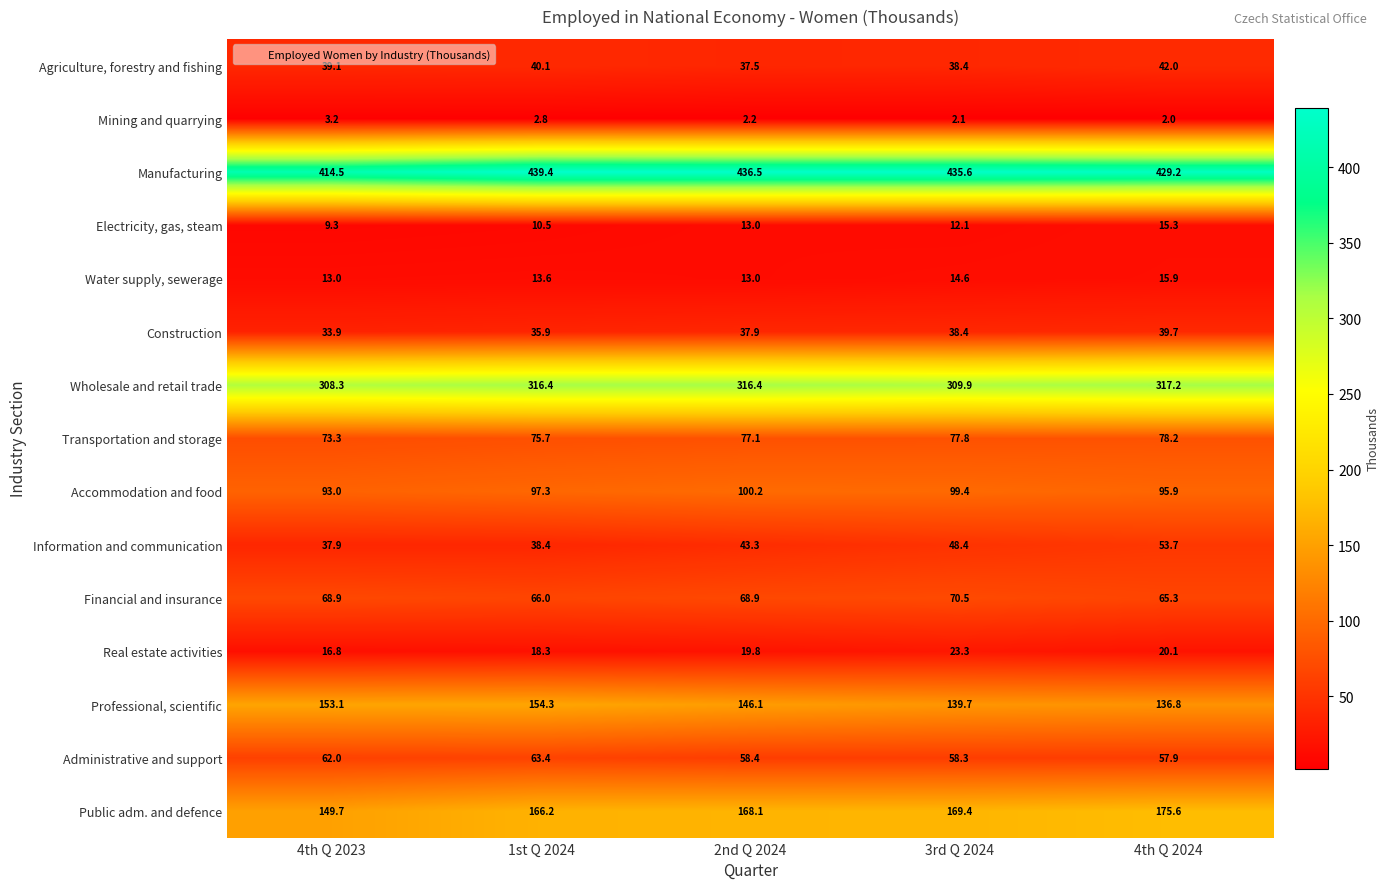

The Financial and insurance series shows 37.6 at 4th Q 2024. True or false?

False